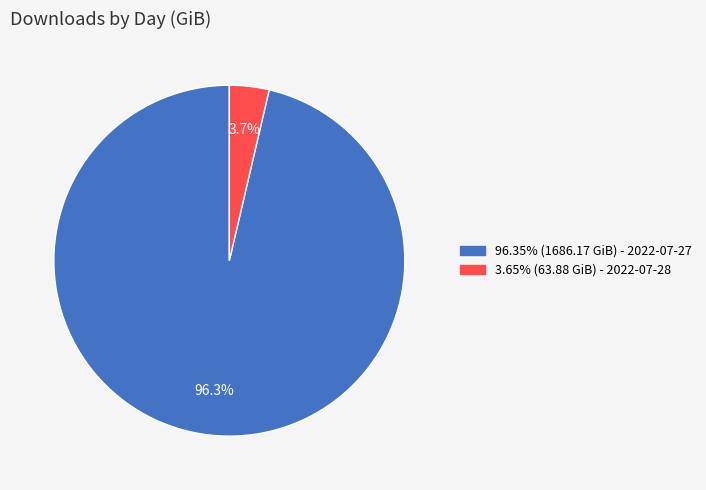

Is there any slice that represents more than half of the pie?

Yes